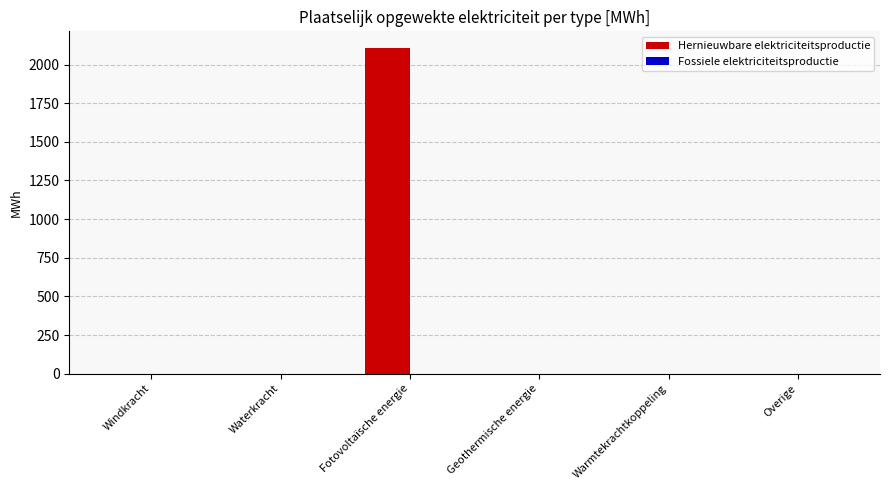

Are the bars horizontal?

No